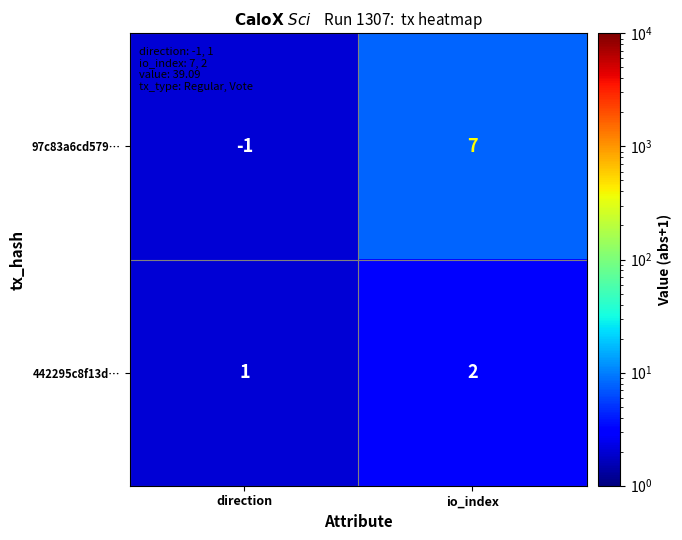

True or false: 97c83a6cd579… has a value of -2 at direction.

False